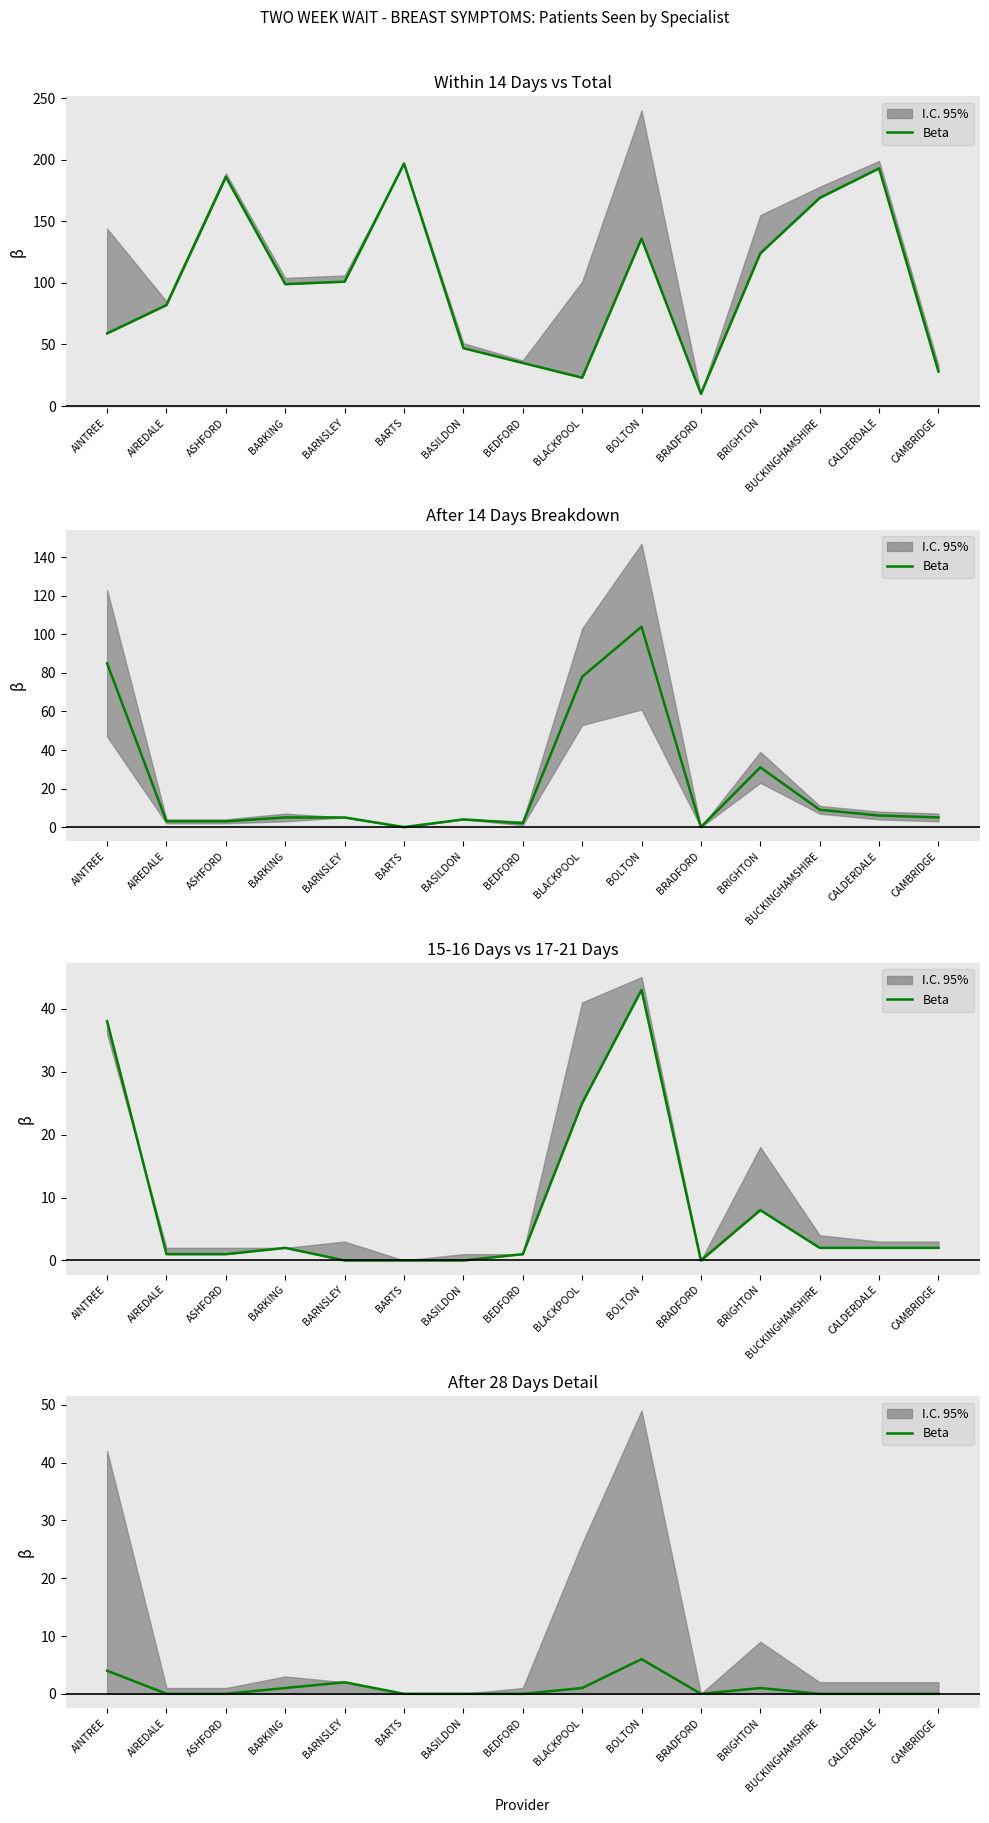

What is the sum of the values at BUCKINGHAMSHIRE and BARKING?

1